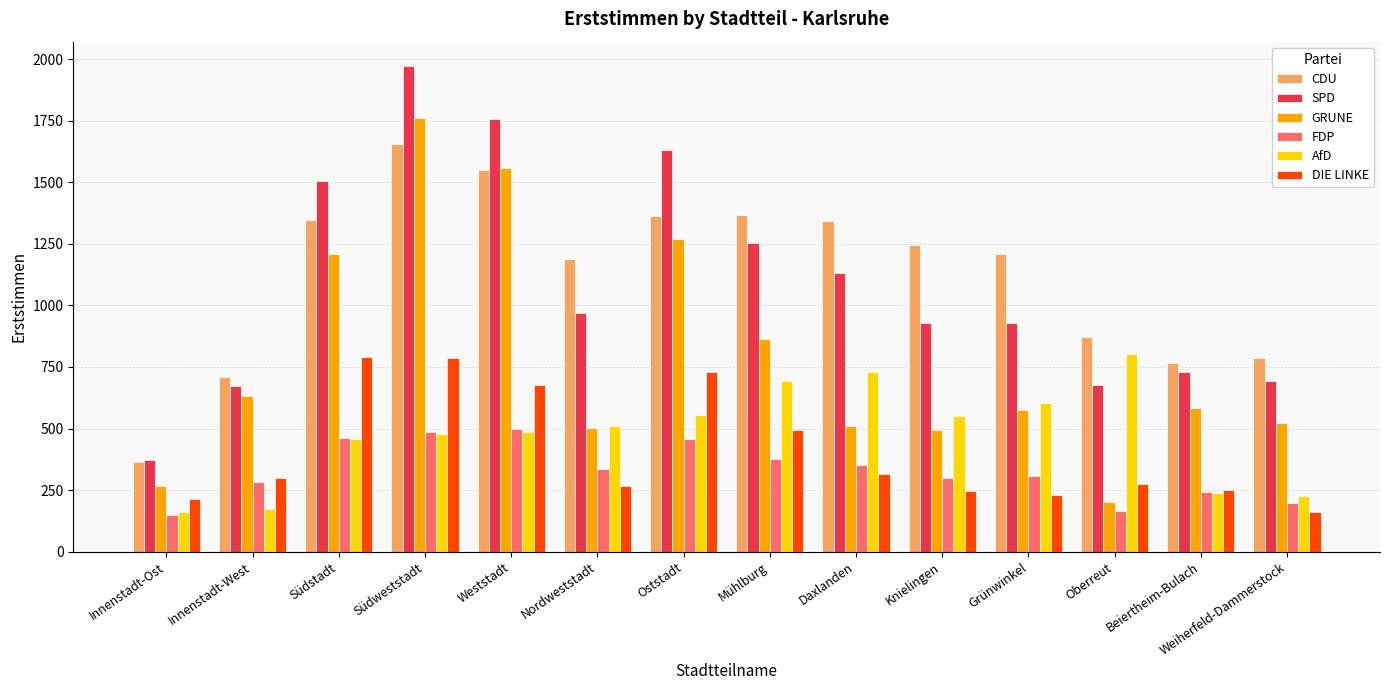

Which series has the largest total across all categories?

CDU